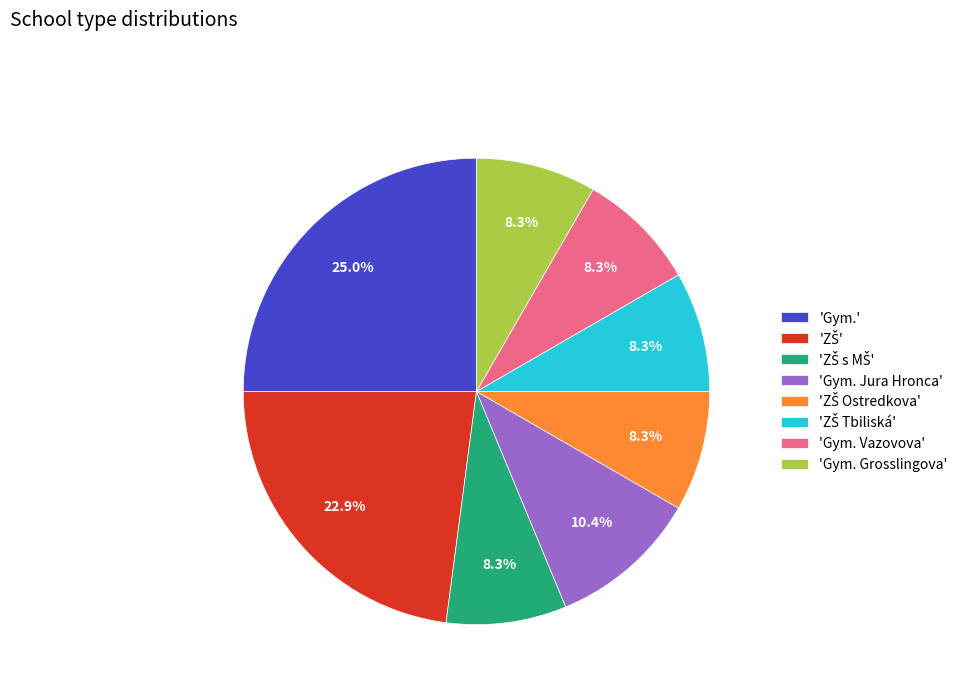

How many segments does this pie chart have?

8